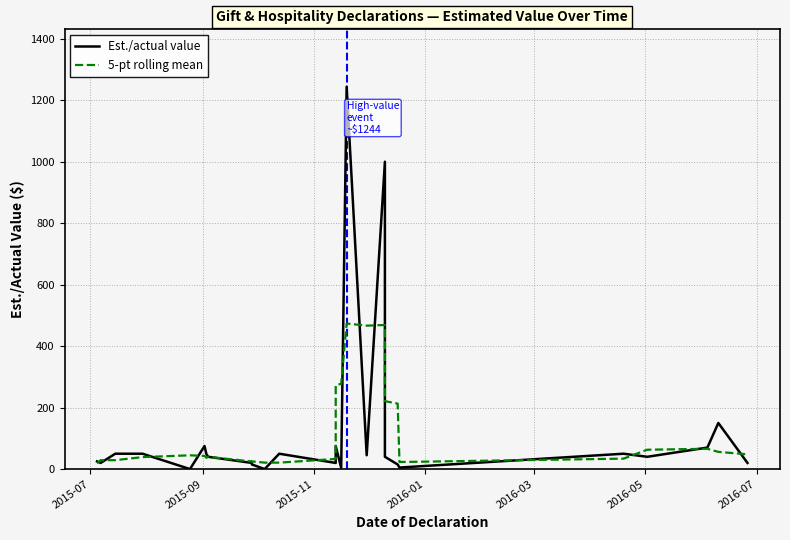

The 5-pt rolling mean series shows 36.8 at 2016-07. True or false?

True